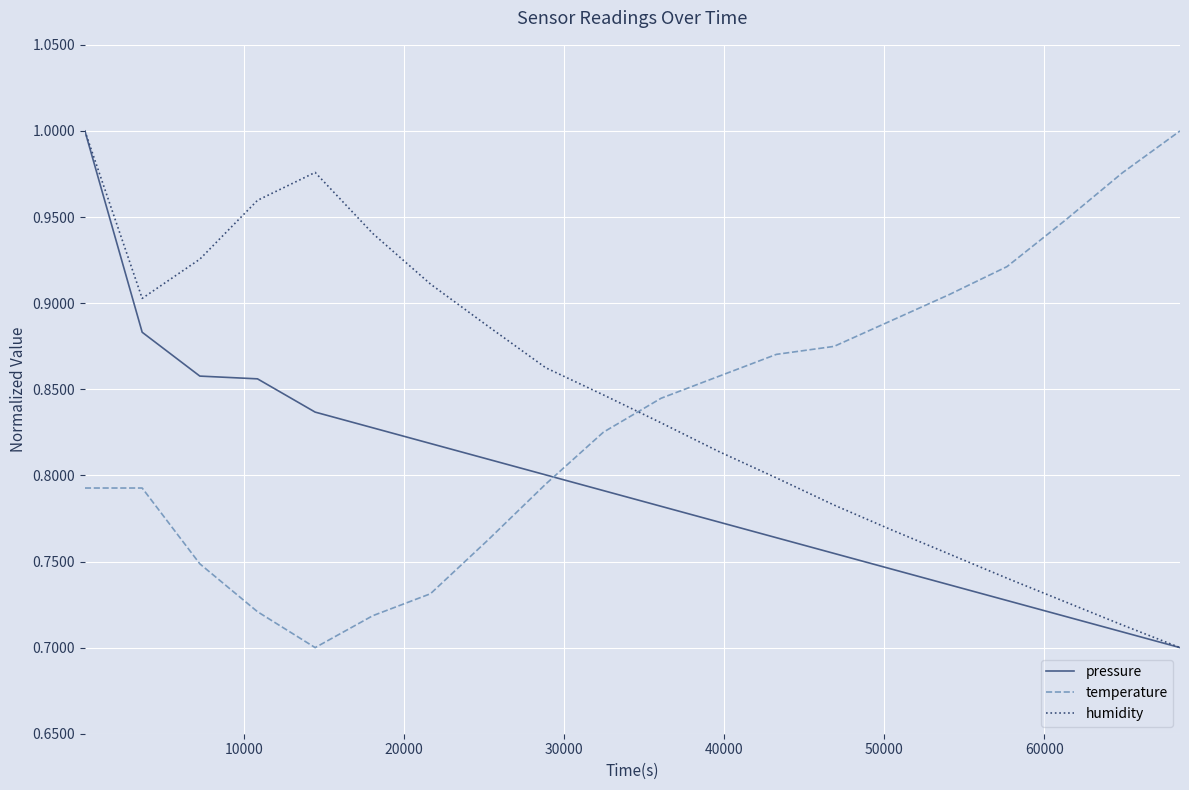

After their last crossing, which series has the higher values: temperature or pressure?

temperature